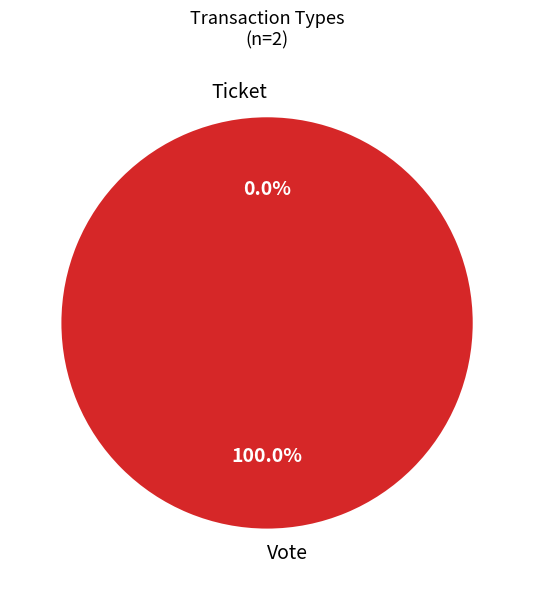

To the nearest percent, what portion does Vote represent?

100%